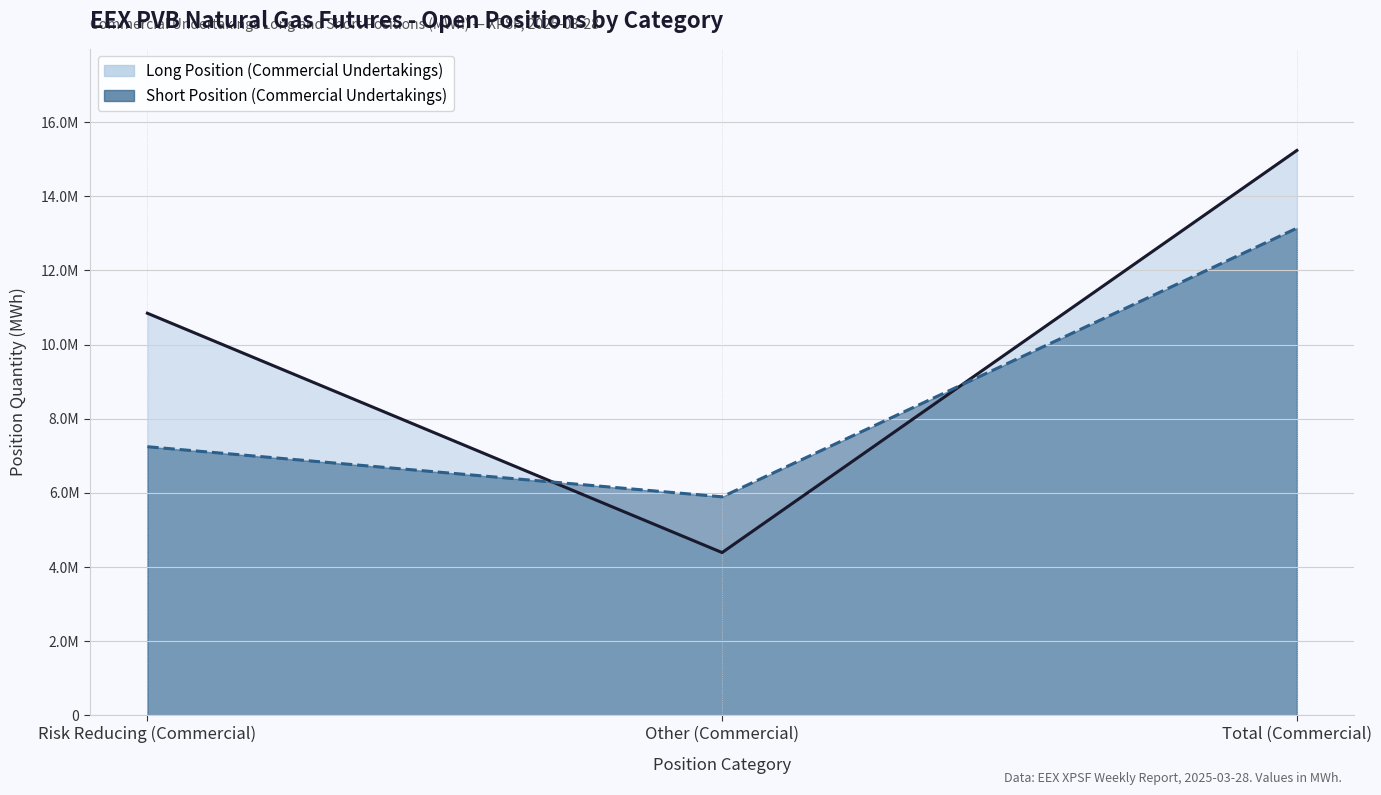

Is the value of Short Position (Commercial Undertakings) at Risk Reducing (Commercial) greater than the value of Long Position (Commercial Undertakings) at Risk Reducing (Commercial)?

No